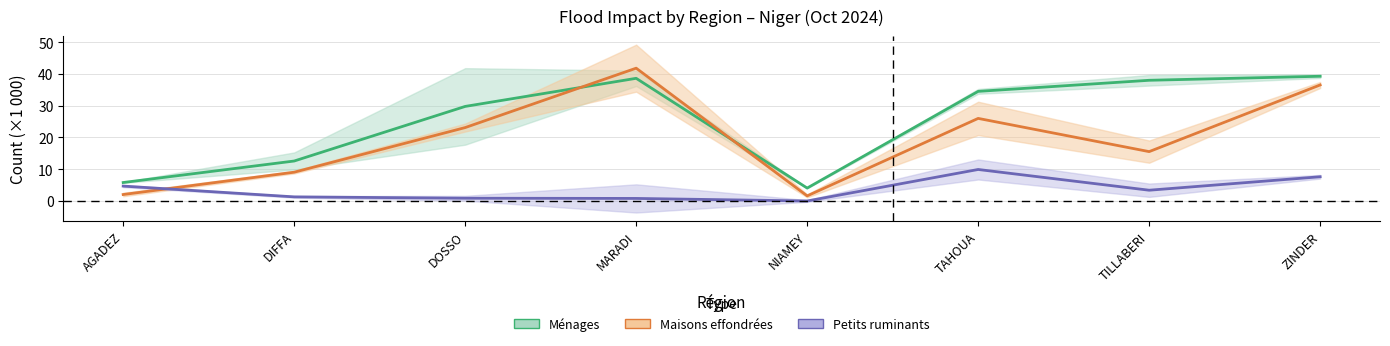

What position from the left is TILLABERI?

7